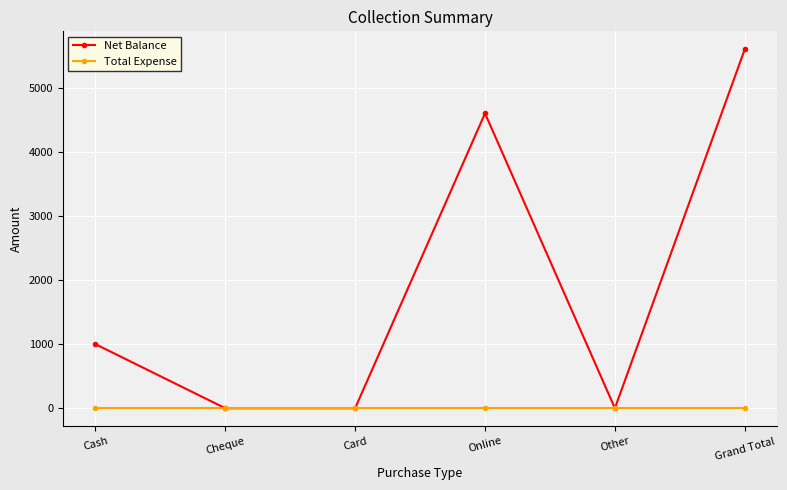

At which category does Net Balance reach its first local peak?

Online